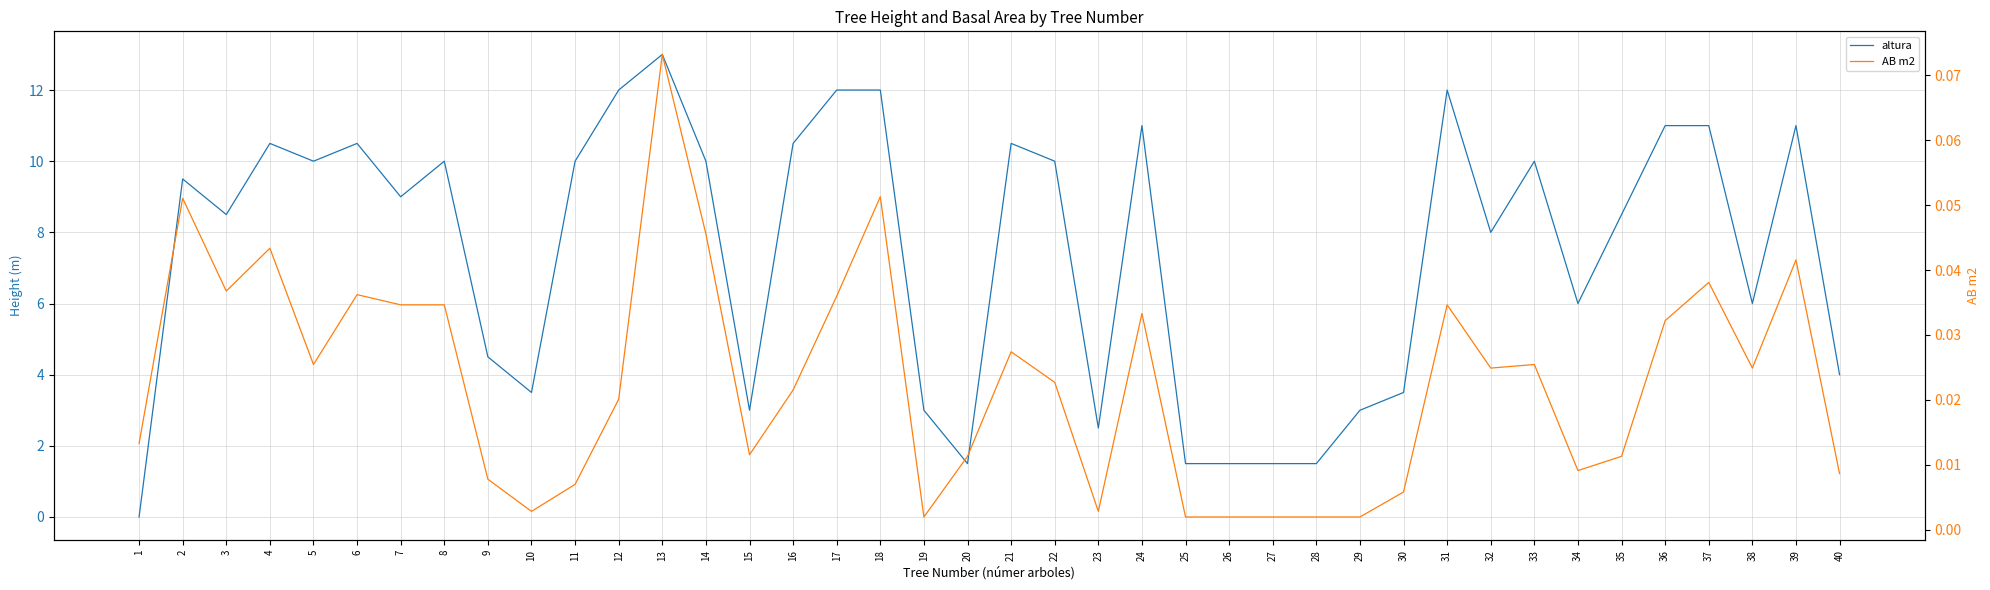

How many lines are shown in the chart?

2